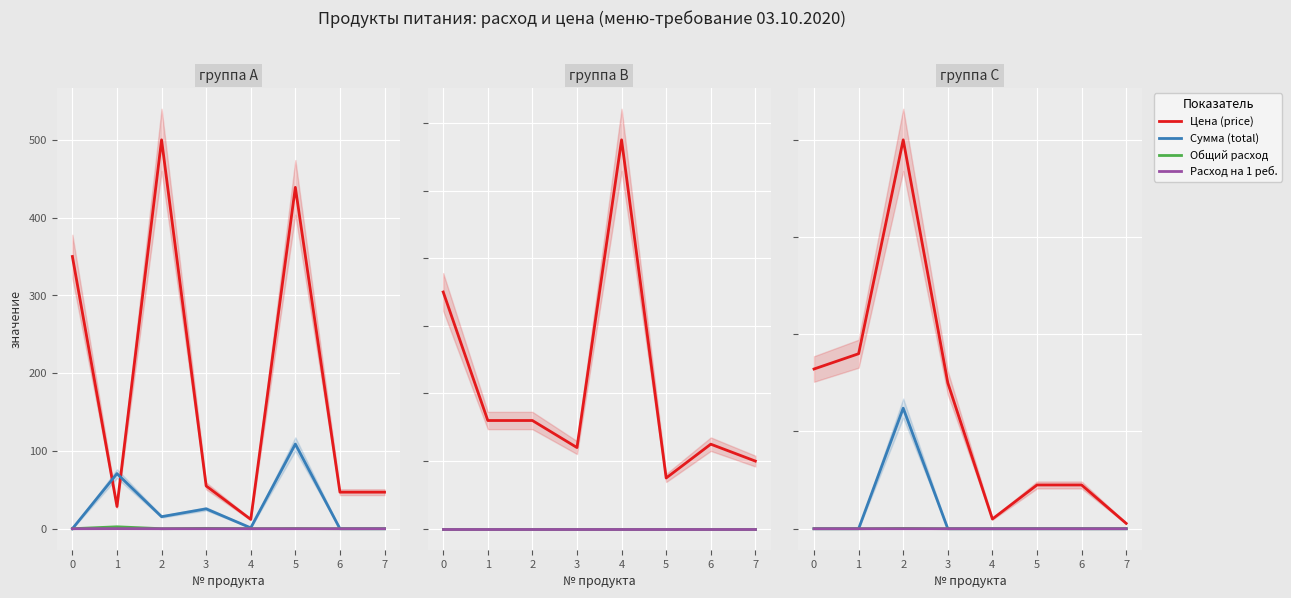

At how many categories does at least one series exceed 263?

1